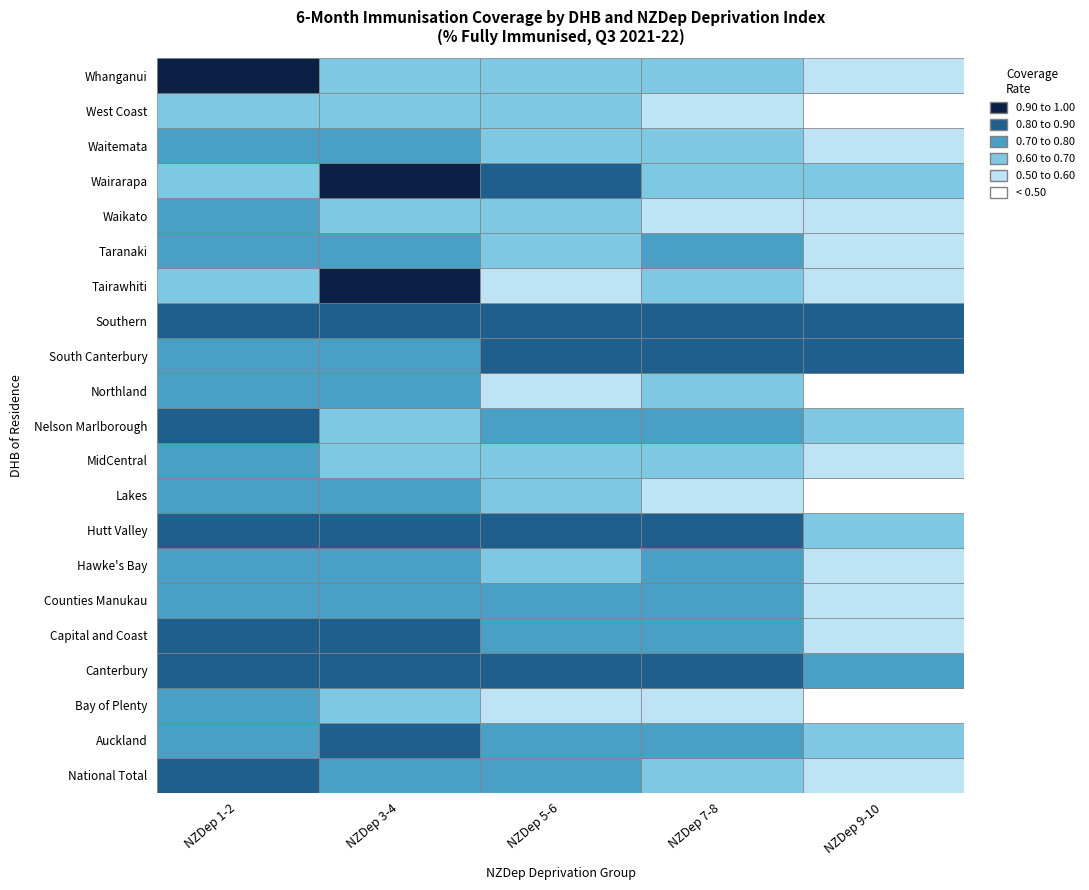

What is the difference between the maximum and minimum values in the NZDep 1-2 series?

0.4